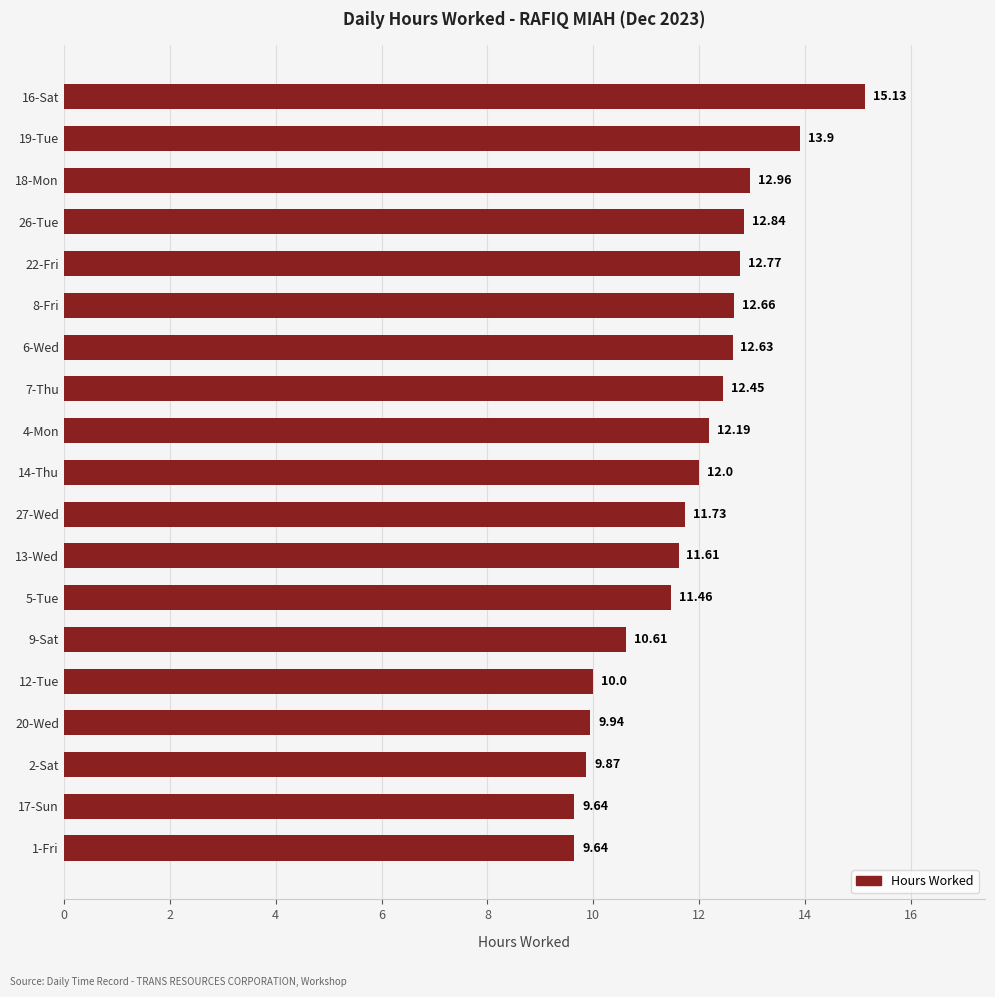

What is the average value?

11.8